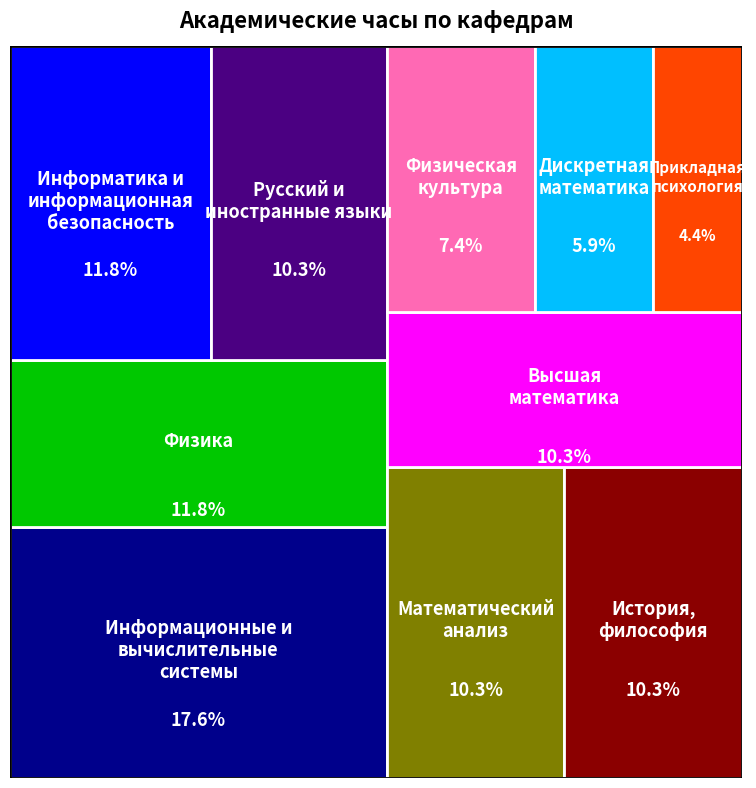

Reading right to left, list all the values displayed in this chart.

144	252	432	108	180	252	288	252	252	288